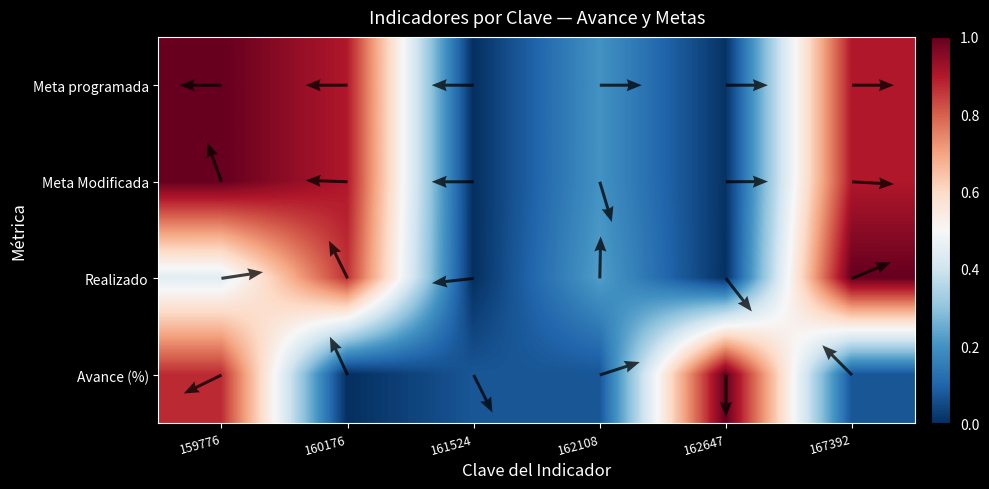

The Meta Modificada series shows 0.0 at 162647. True or false?

False